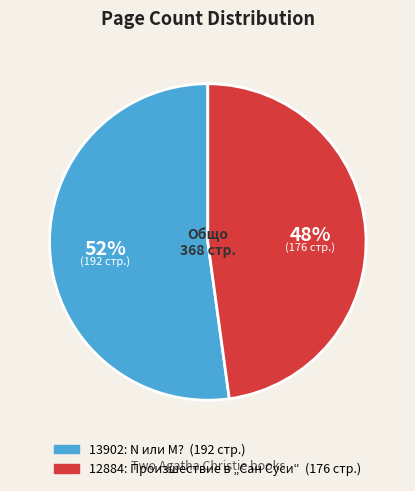

Between 12884: Произшествие в „Сан Суси“ and 13902: N или M?, which is larger?

13902: N или M?